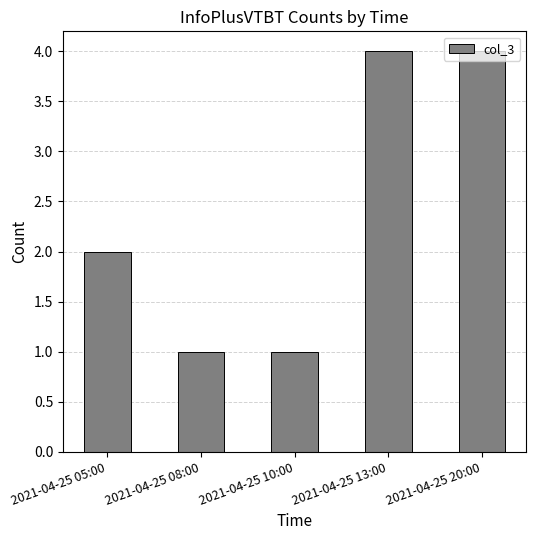

What is the greatest value displayed?

4